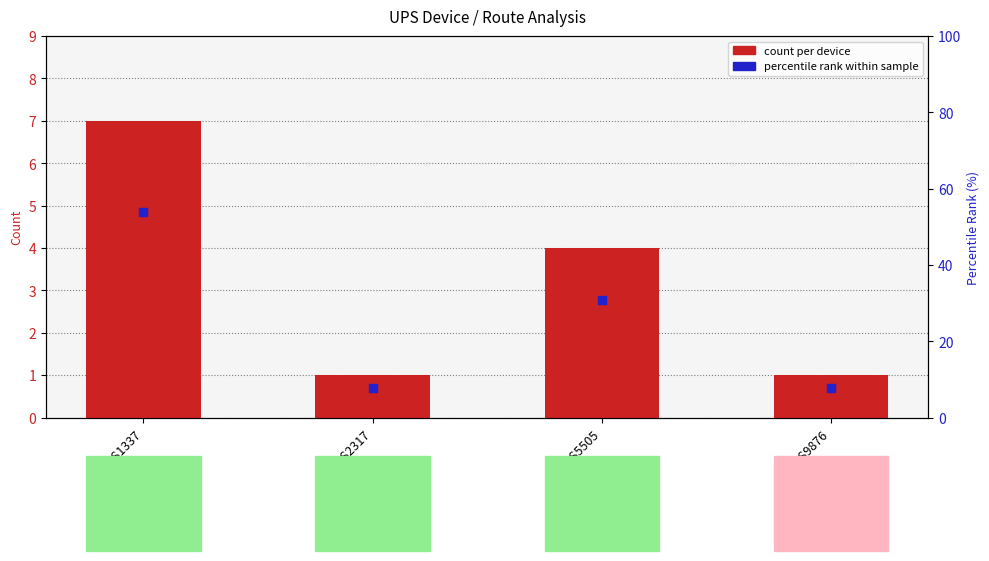

What are all the series names shown in the legend?

count per device, percentile rank within sample